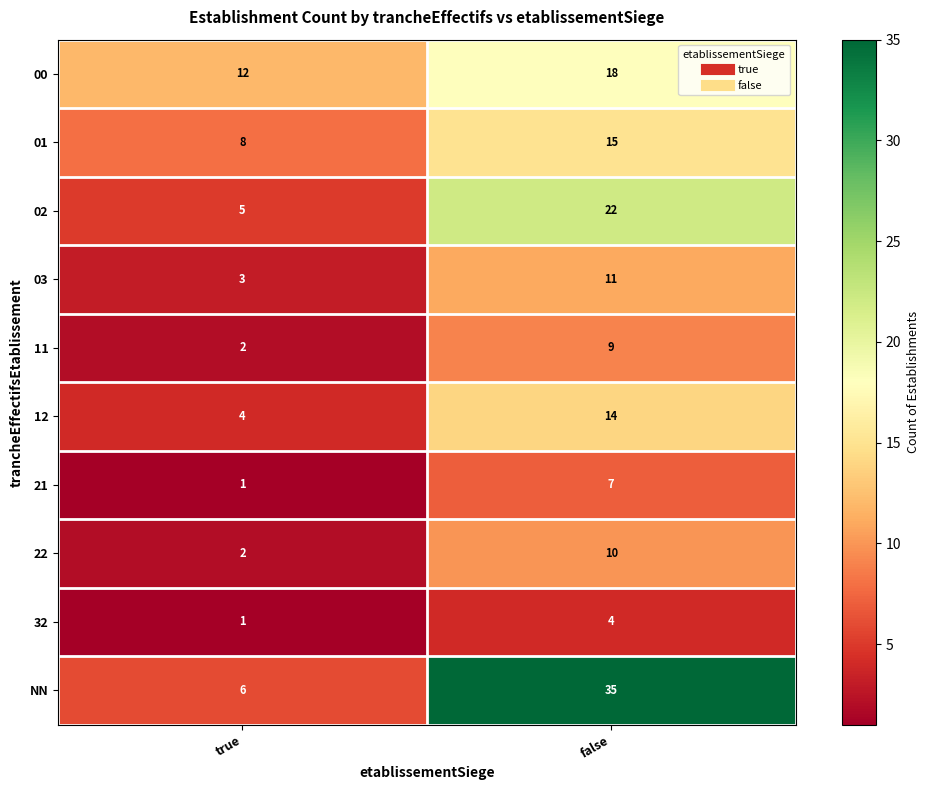

Which series has the largest total across all categories?

NN